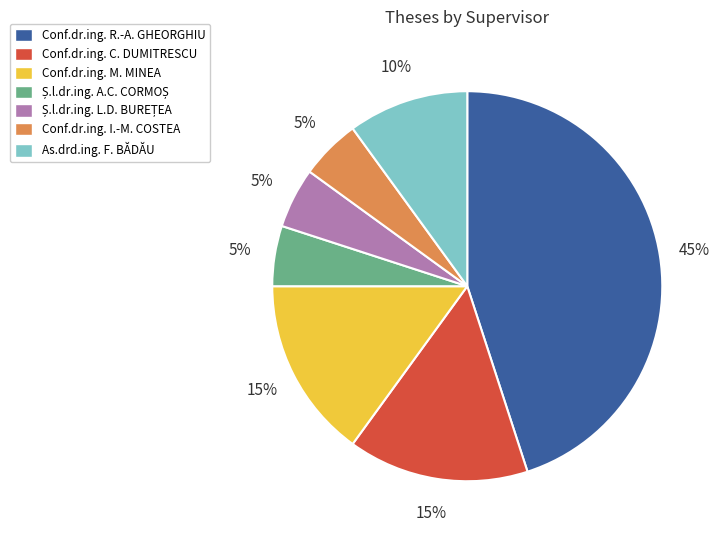

To the nearest percent, what is the difference between the largest and smallest slice percentages?

40%